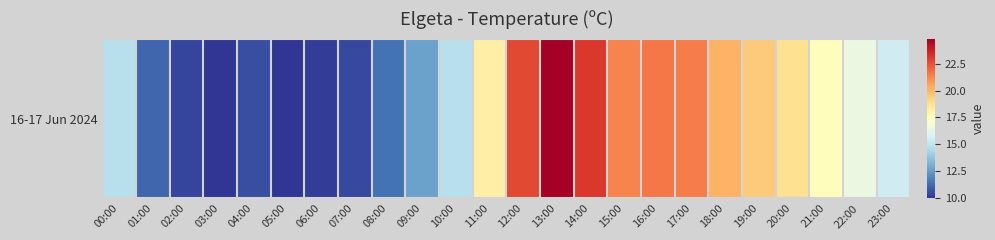

Reading left to right, extract all data points from this chart.

00:00=14.8	01:00=11.2	02:00=10.4	03:00=10.0	04:00=10.6	05:00=10.0	06:00=10.2	07:00=10.5	08:00=11.5	09:00=12.7	10:00=14.8	11:00=18.2	12:00=22.7	13:00=24.8	14:00=23.1	15:00=21.3	16:00=21.6	17:00=21.5	18:00=20.2	19:00=19.5	20:00=18.8	21:00=17.5	22:00=16.5	23:00=15.5